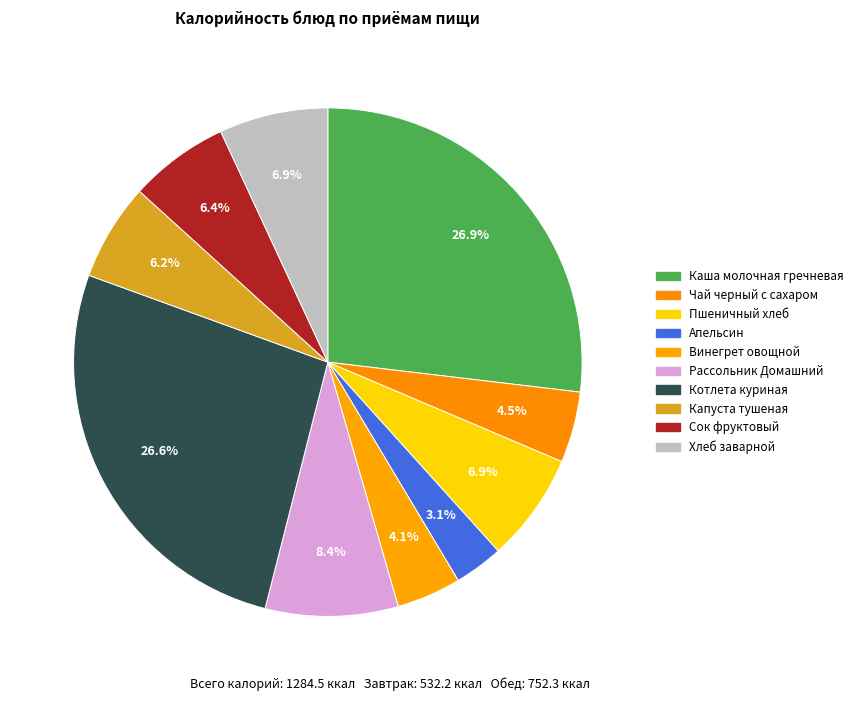

Combined, what portion of the pie is Пшеничный хлеб and Котлета куриная?

33.5%